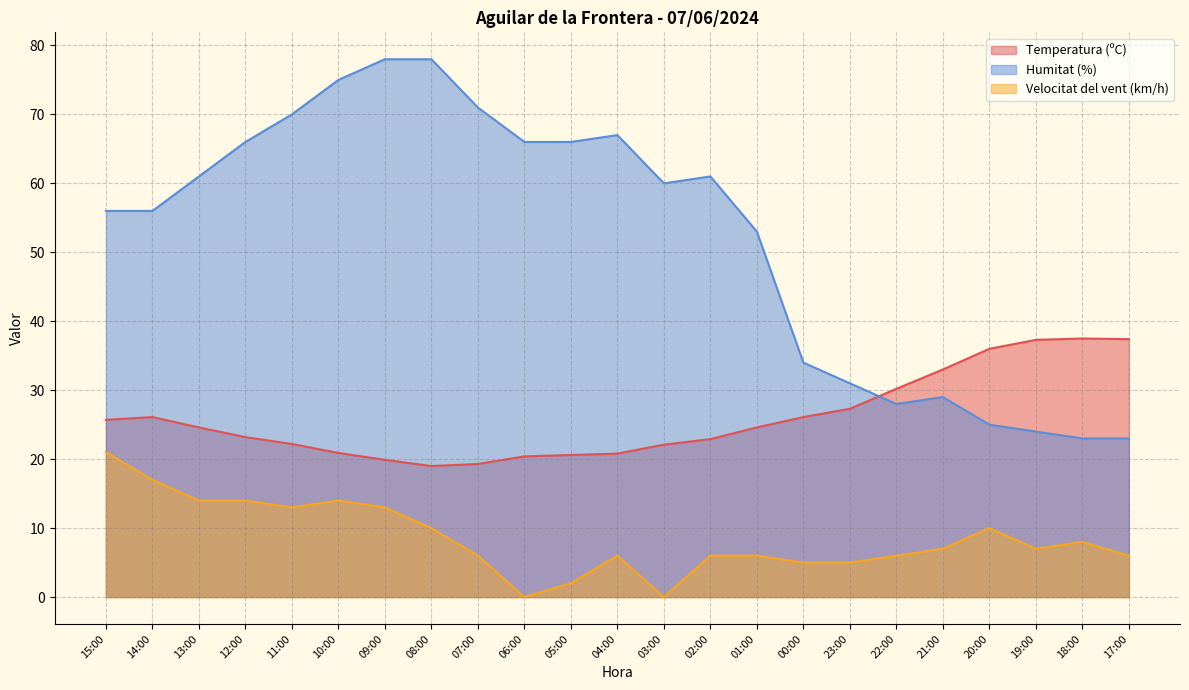

Reading left to right, what are all the values shown in this chart?

Temperatura (ºC): 15:00=25.7	14:00=26.1	13:00=24.6	12:00=23.2	11:00=22.2	10:00=20.9	09:00=19.9	08:00=19.0	07:00=19.3	06:00=20.4	05:00=20.6	04:00=20.8	03:00=22.1	02:00=22.9	01:00=24.6	00:00=26.1	23:00=27.3	22:00=30.2	21:00=33.0	20:00=36.0	19:00=37.3	18:00=37.5	17:00=37.4
Humitat (%): 15:00=56.0	14:00=56.0	13:00=61.0	12:00=66.0	11:00=70.0	10:00=75.0	09:00=78.0	08:00=78.0	07:00=71.0	06:00=66.0	05:00=66.0	04:00=67.0	03:00=60.0	02:00=61.0	01:00=53.0	00:00=34.0	23:00=31.0	22:00=28.0	21:00=29.0	20:00=25.0	19:00=24.0	18:00=23.0	17:00=23.0
Velocitat del vent (km/h): 15:00=21.0	14:00=17.0	13:00=14.0	12:00=14.0	11:00=13.0	10:00=14.0	09:00=13.0	08:00=10.0	07:00=6.0	06:00=0.0	05:00=2.0	04:00=6.0	03:00=0.0	02:00=6.0	01:00=6.0	00:00=5.0	23:00=5.0	22:00=6.0	21:00=7.0	20:00=10.0	19:00=7.0	18:00=8.0	17:00=6.0